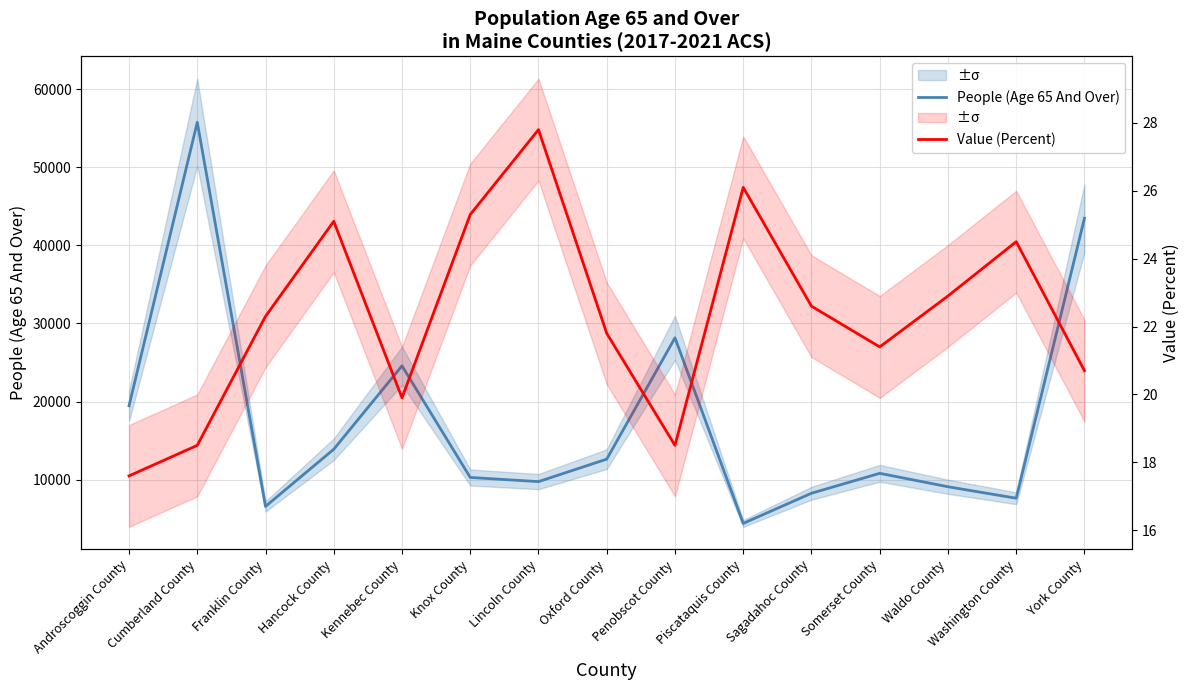

What are all the series names shown in the legend?

People (Age 65 And Over), Value (Percent)